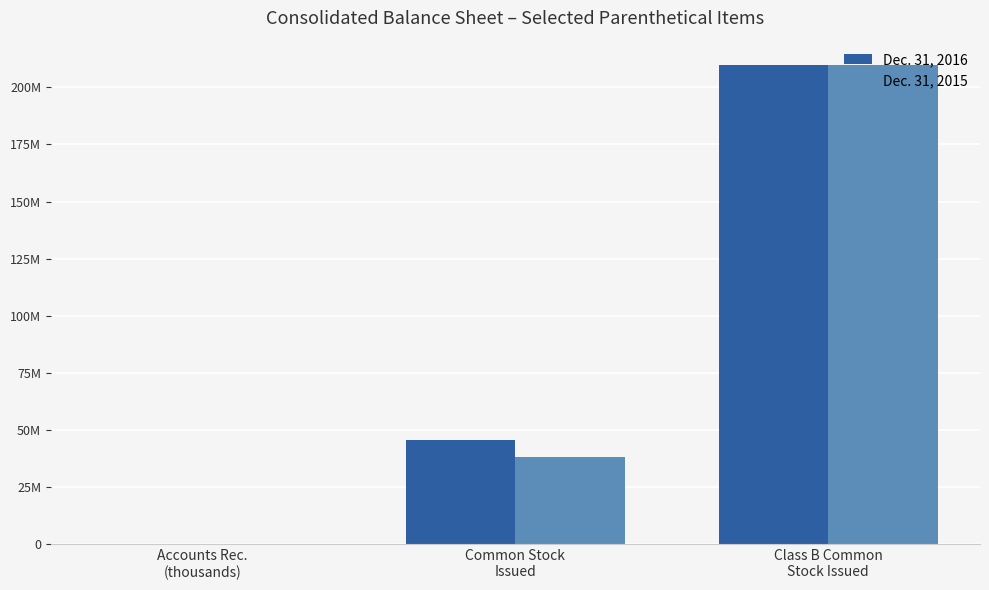

What are all the series names shown in the legend?

Dec. 31, 2016, Dec. 31, 2015